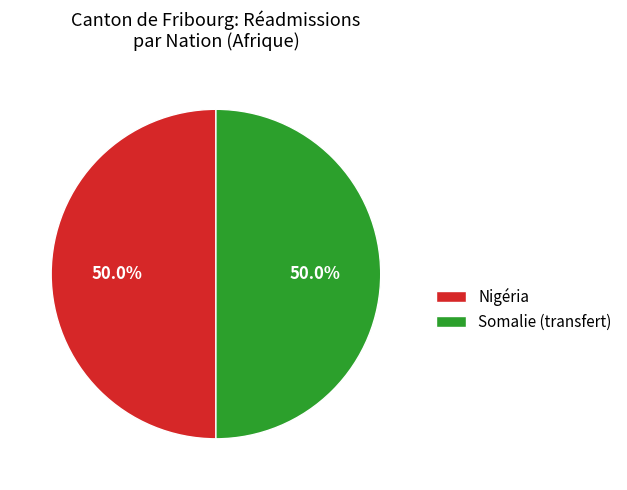

To the nearest percent, what is the average slice percentage?

50%